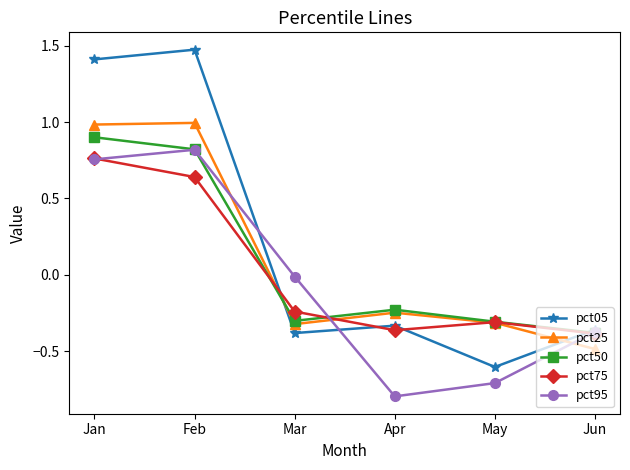

How many series are shown in this chart?

5